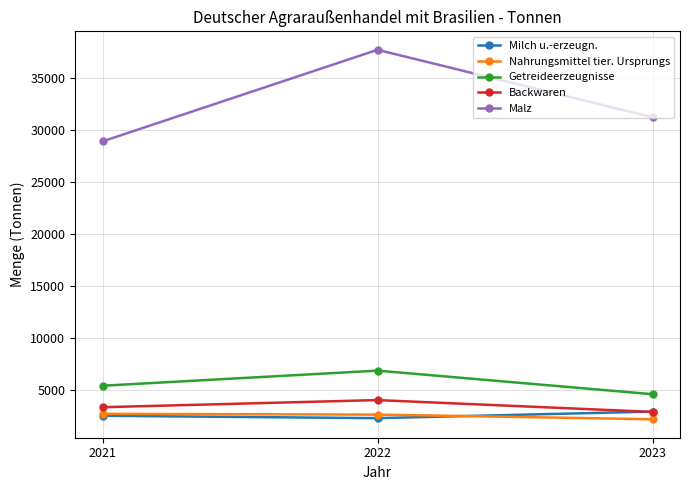

Does the chart display data point markers on the line(s)?

Yes